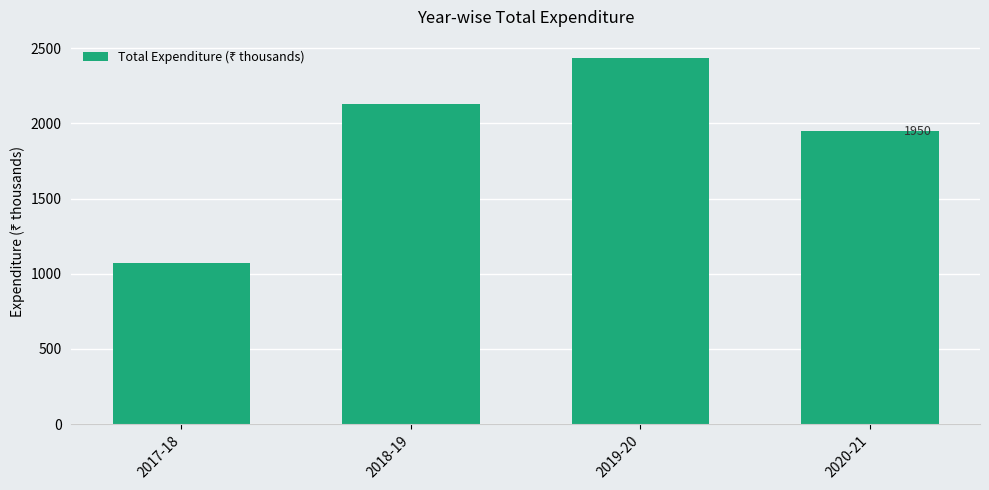

How many bars are there in total?

4